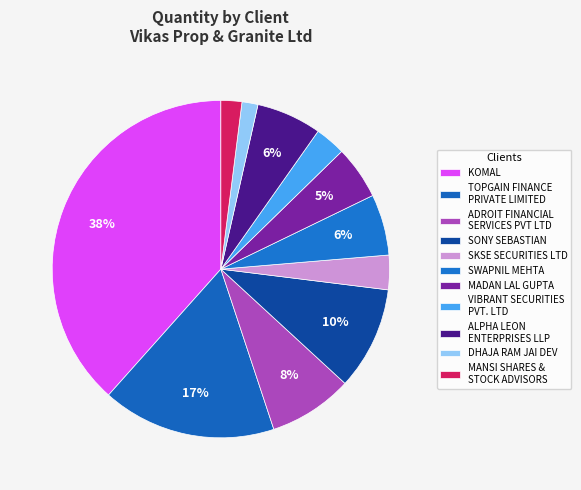

How many segments does this pie chart have?

11